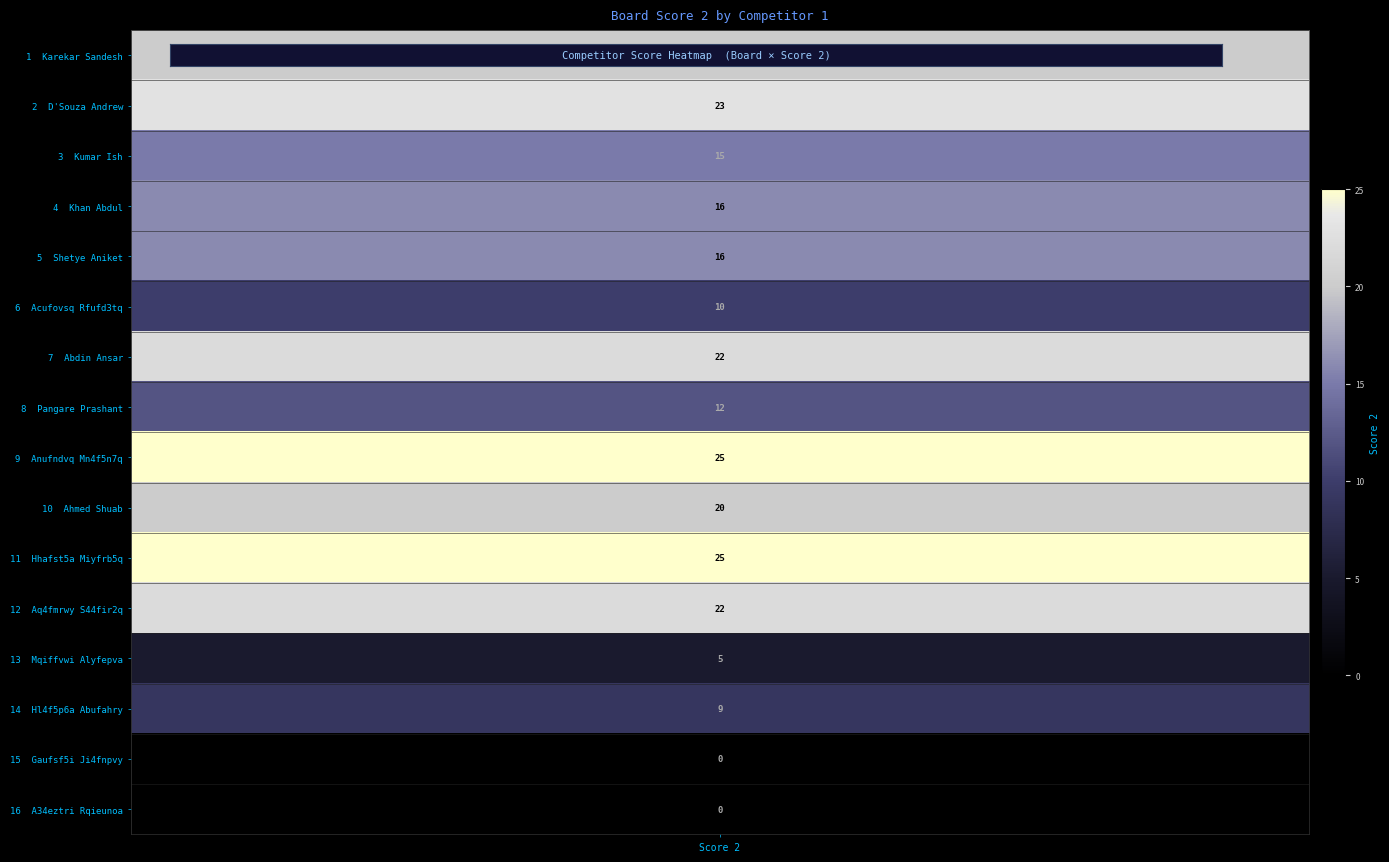

What is the change in value from values to 14?

-20